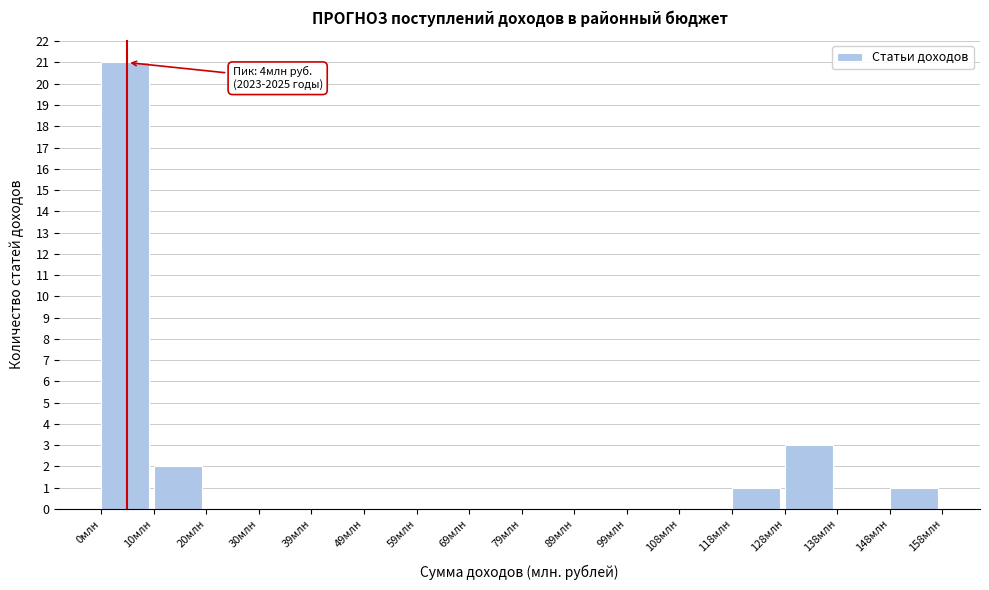

Over which range of the x-axis is the bar tallest?

0 to 10